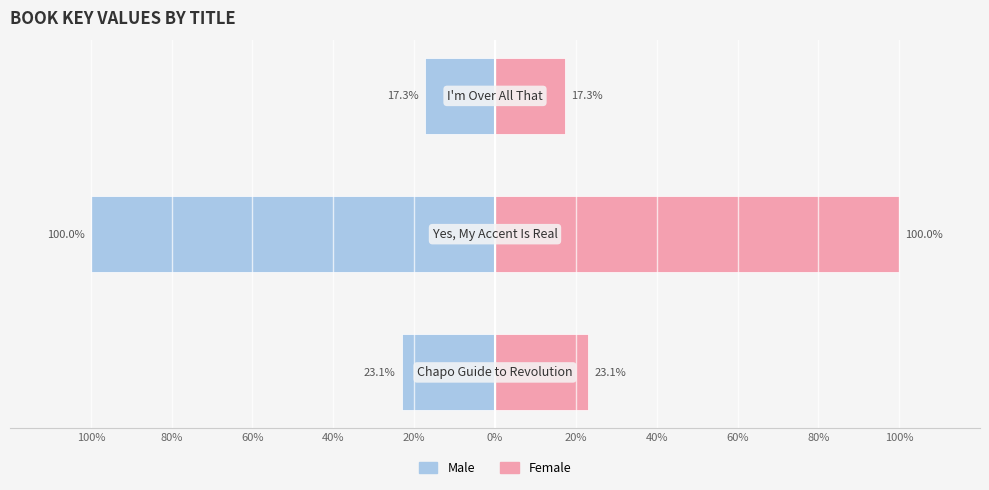

Which series has the widest spread of values?

Male